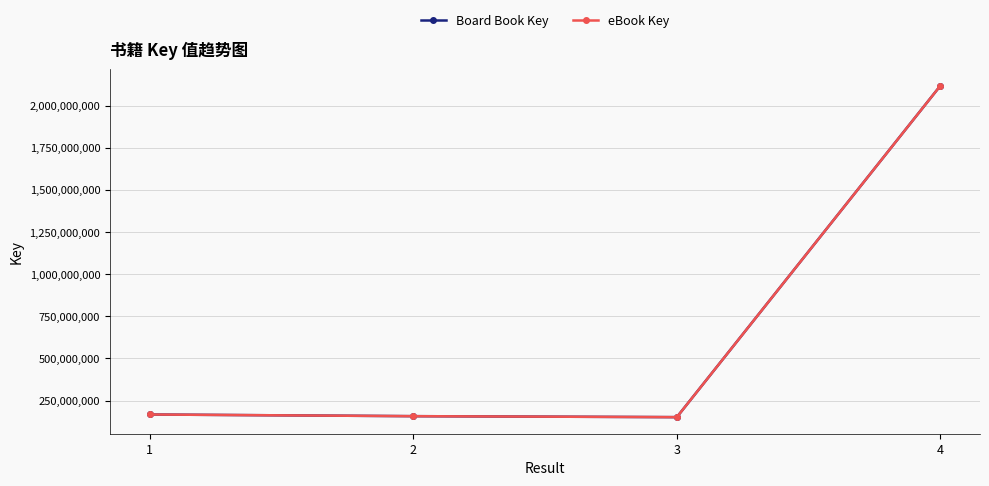

True or false: eBook Key and Board Book Key cross at least once.

False